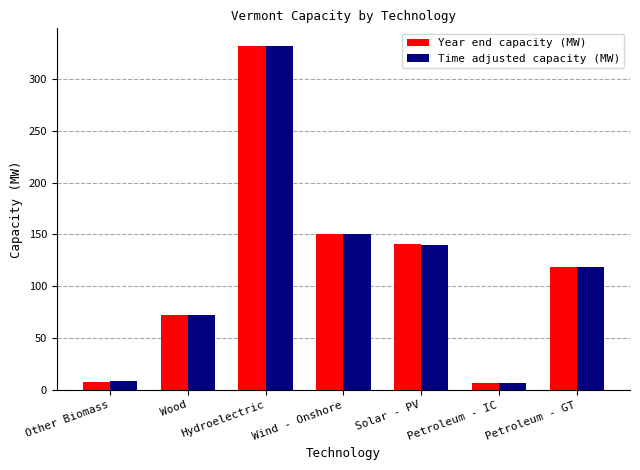

The value of Year end capacity (MW) at Hydroelectric is 332.2. True or false?

True